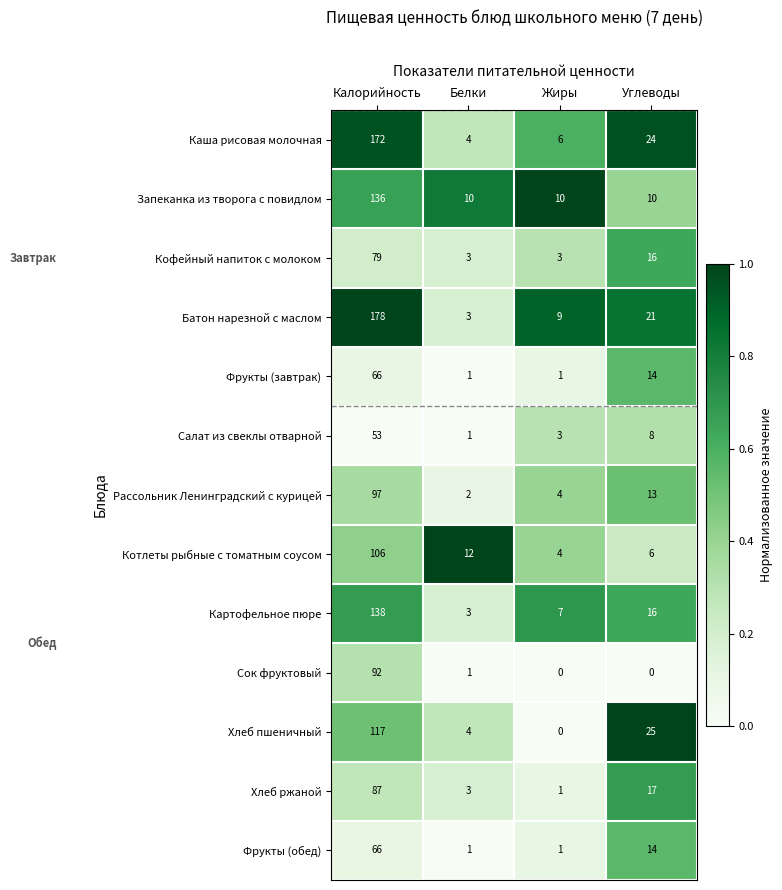

What is the minimum value for Котлеты рыбные с томатным соусом?

4